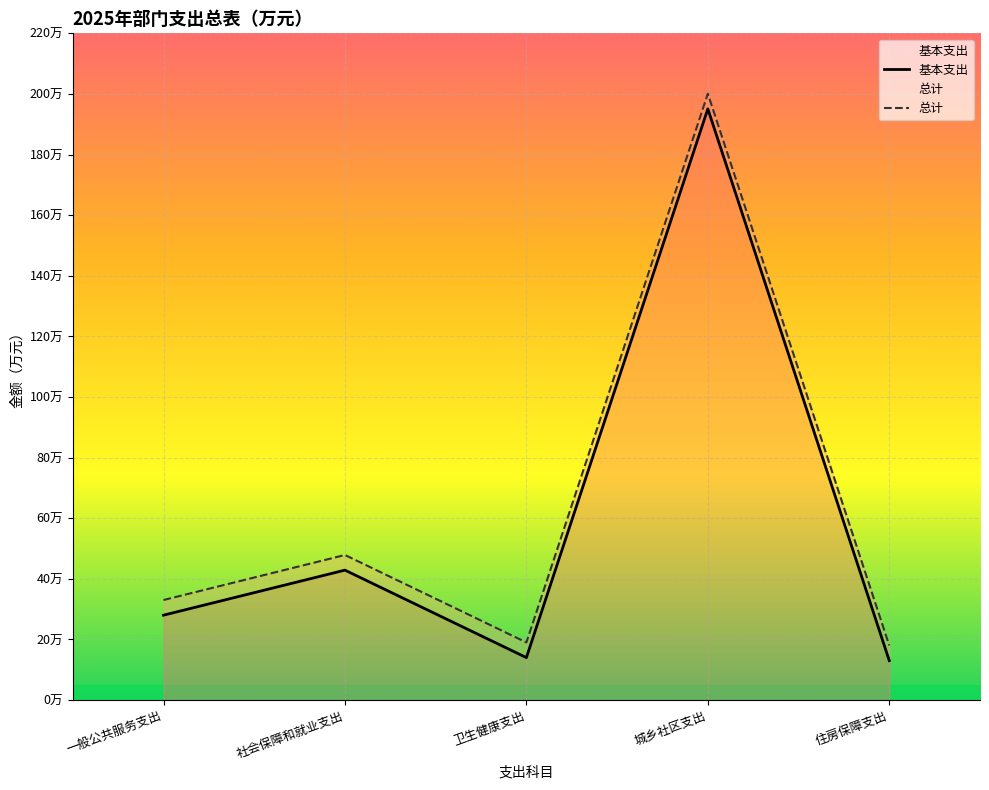

What is the label of the 1st point from the right?

住房保障支出